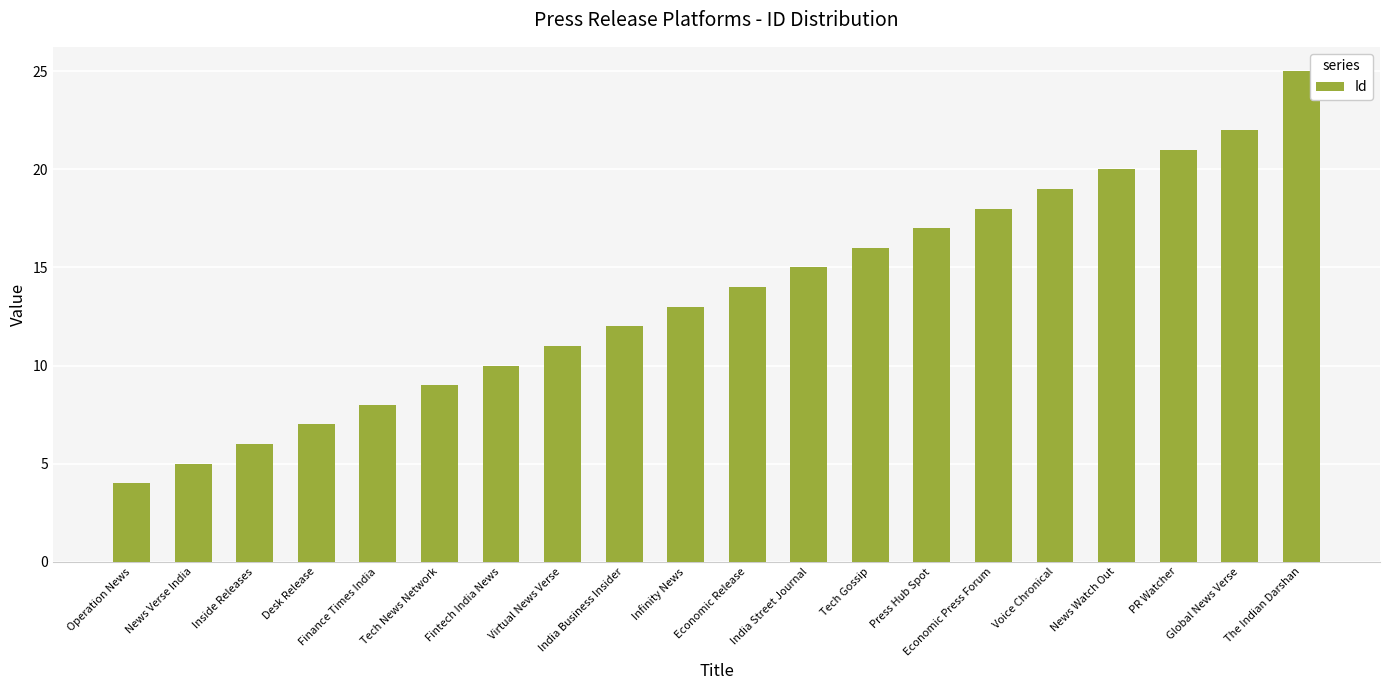

What is the greatest value displayed?

25